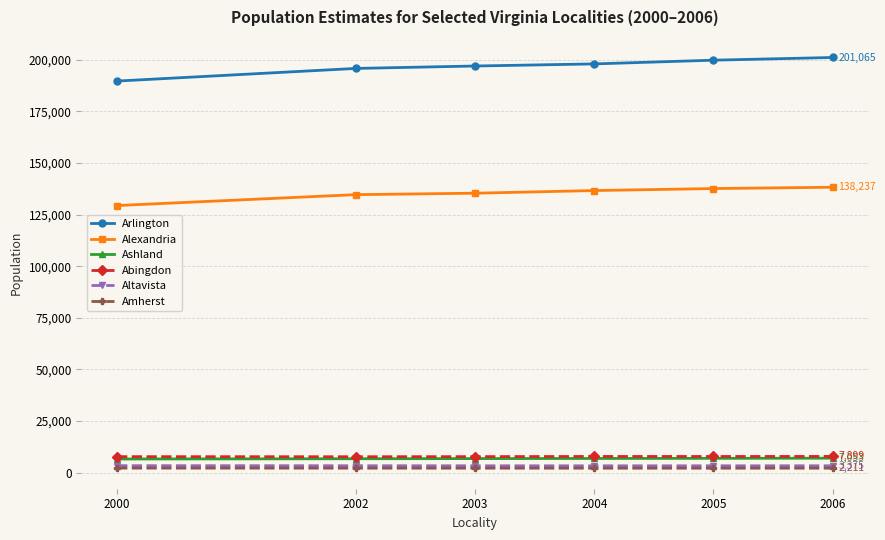

What is the greatest value displayed?

201065